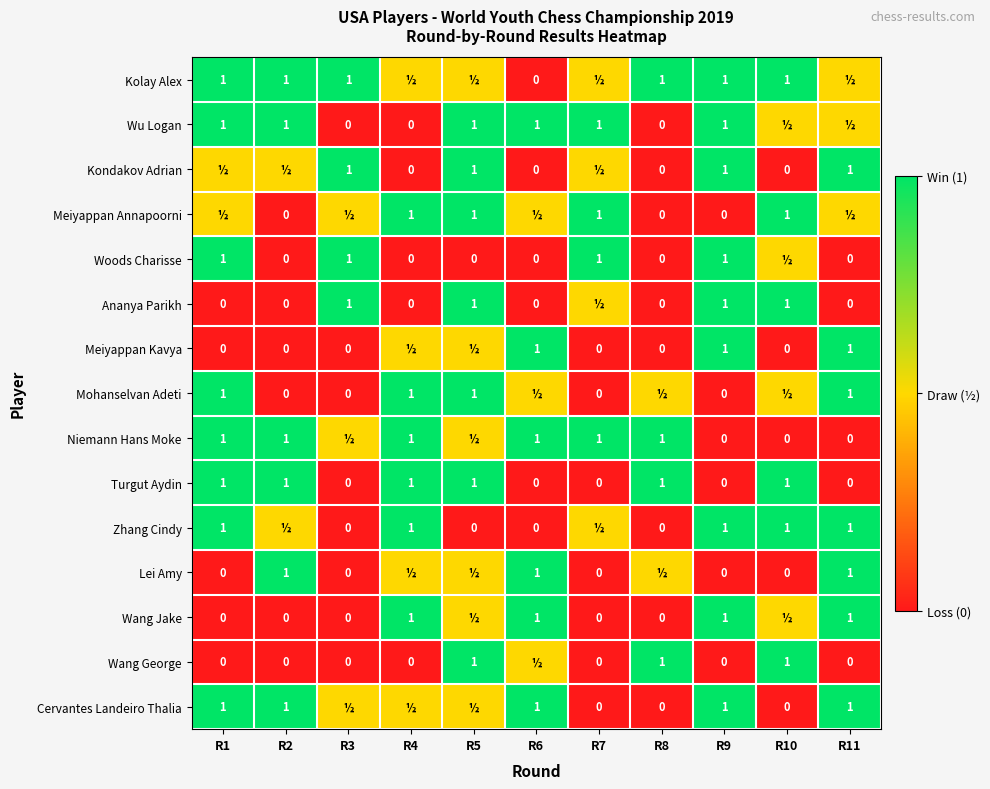

How many data points does each series have?

11